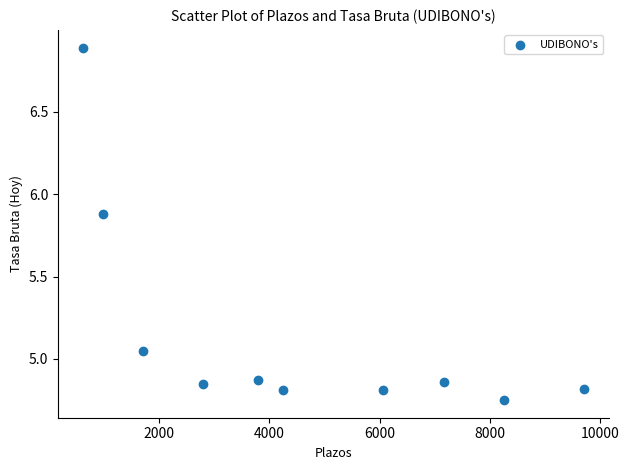

What is the range of Y values (max minus min)?

2.1